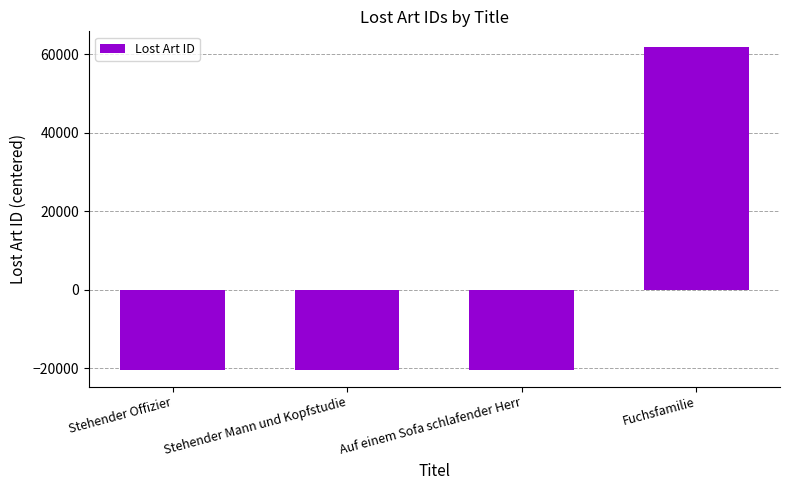

The chart shows a value of -20594.5 at Stehender Mann und Kopfstudie. True or false?

True